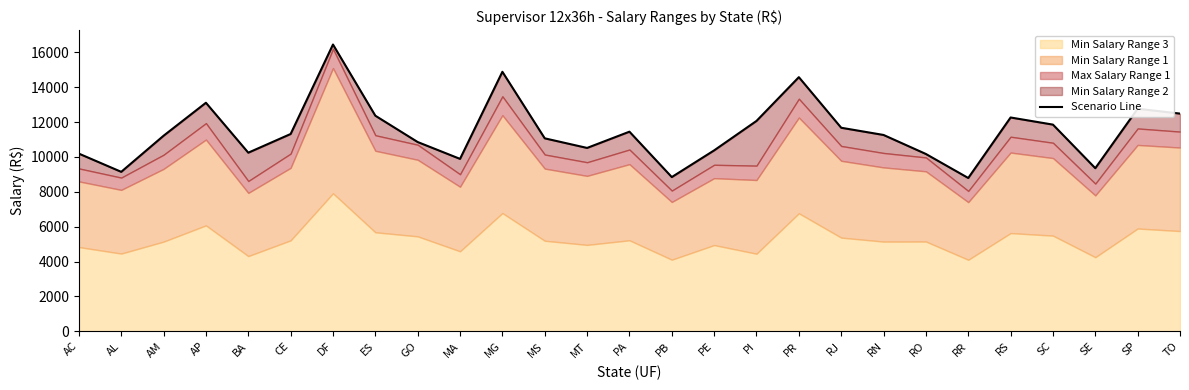

The chart shows a value of 9146.0 at AL. True or false?

True